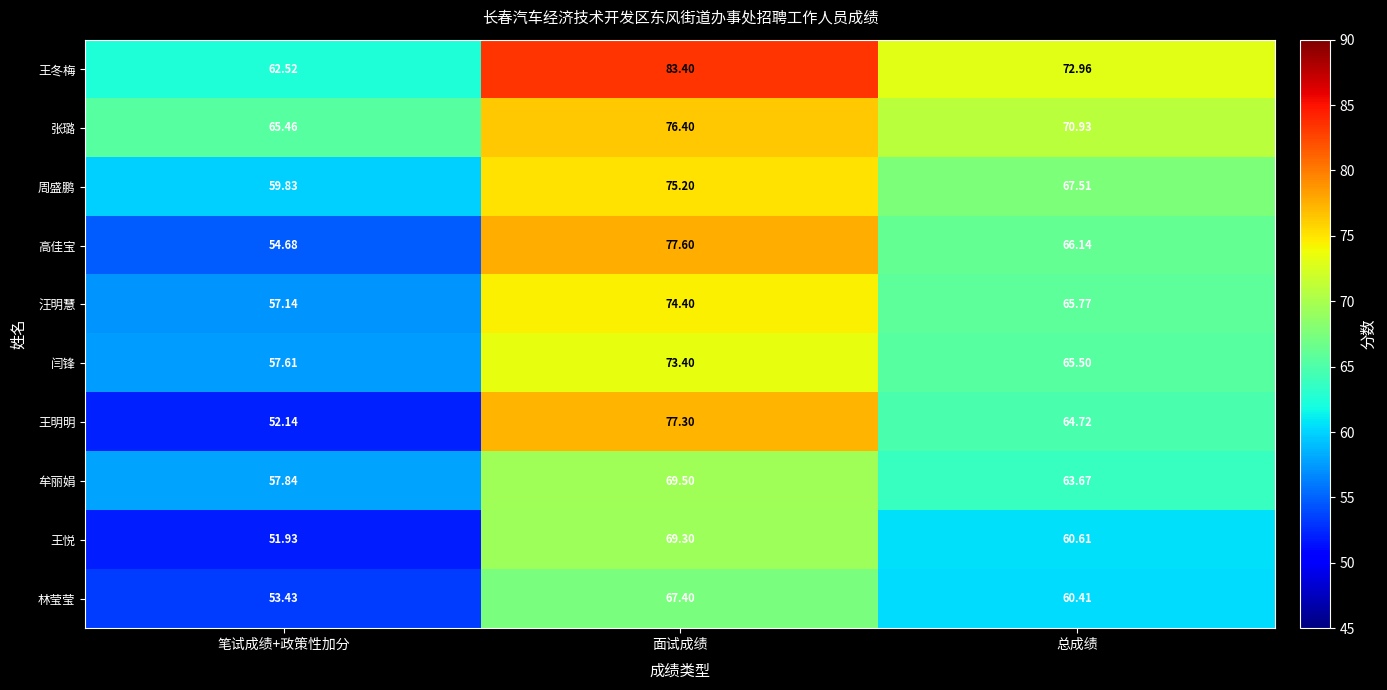

List the series in order of their peak value, lowest first.

林莹莹, 王悦, 牟丽娟, 闫锋, 汪明慧, 周盛鹏, 张璐, 王明明, 高佳宝, 王冬梅